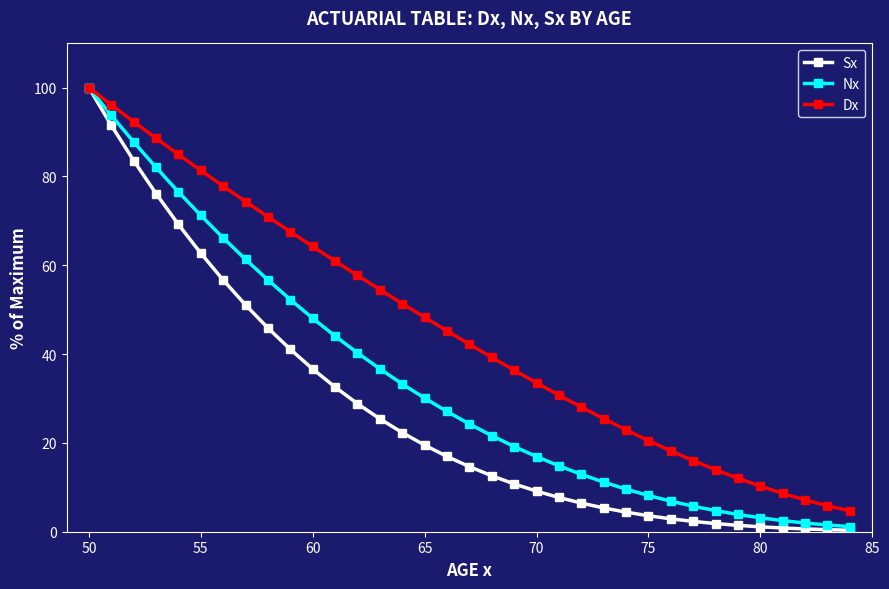

What is the value of the Nx point at the 4th from the left?

82.0